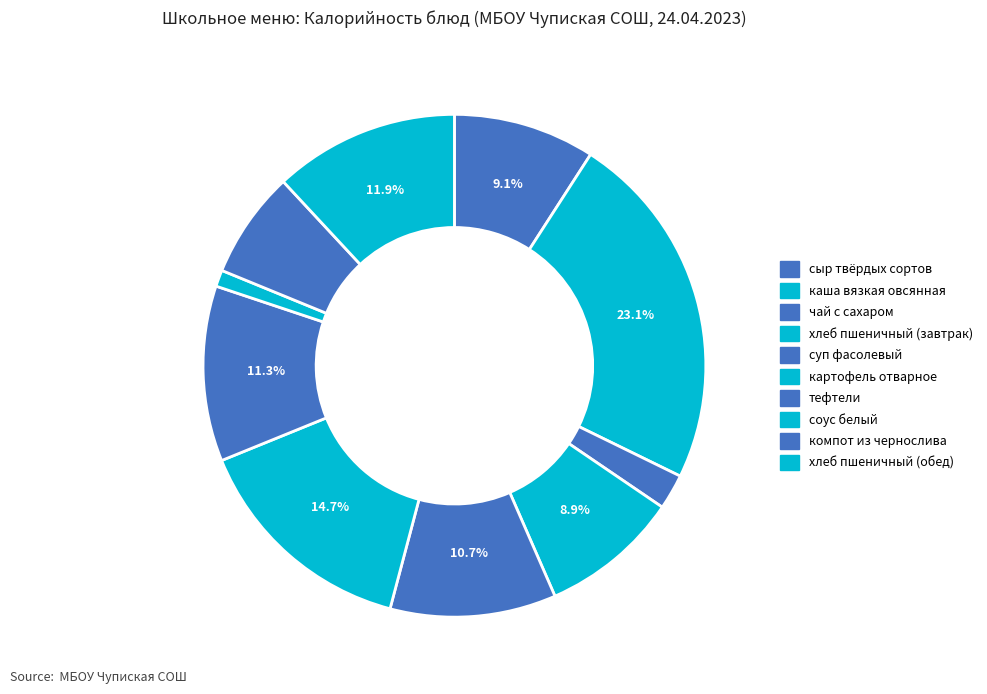

Is it true that картофель отварное is 15% of the pie?

True